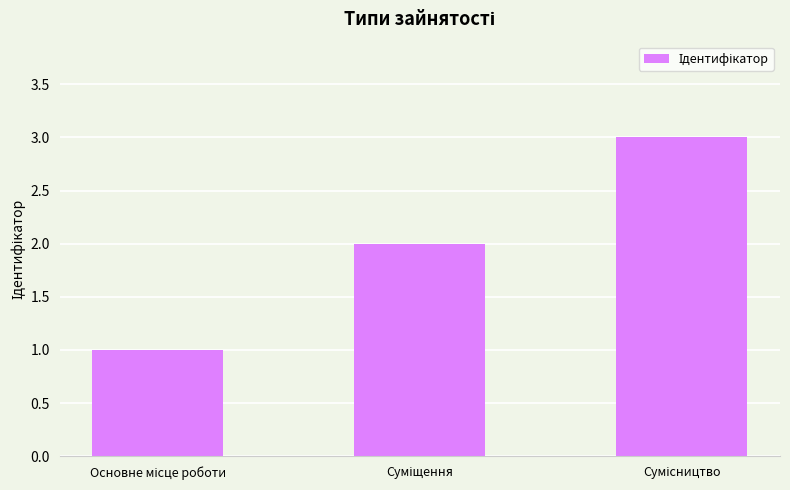

What is the sum of all values?

6